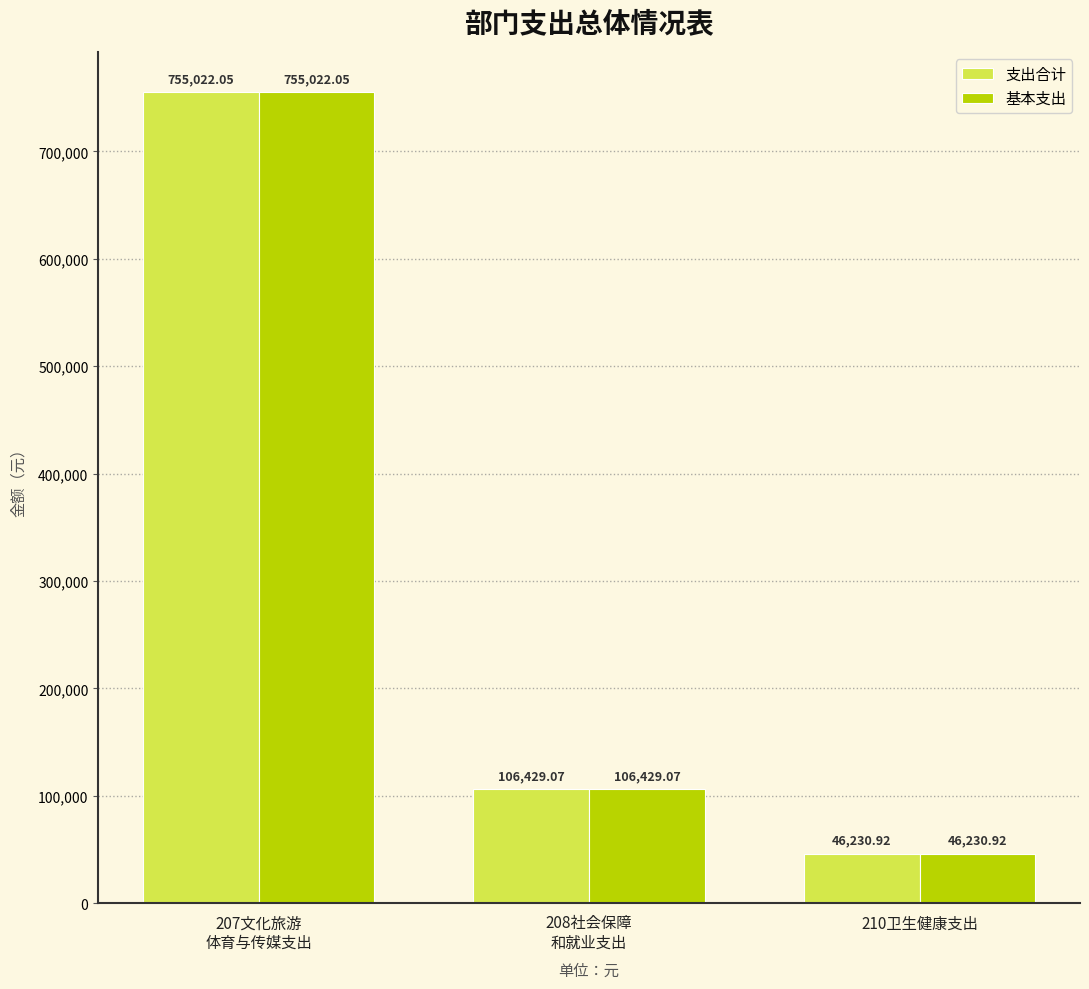

Which category has the highest value in the 支出合计 series?

207文化旅游
体育与传媒支出